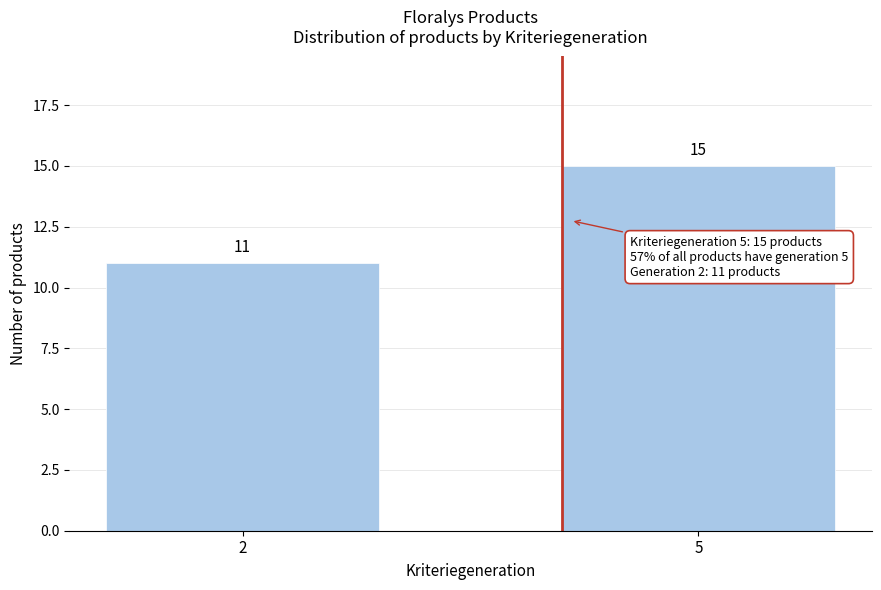

Reading left to right, list all the values displayed in this chart.

2=11	5=15